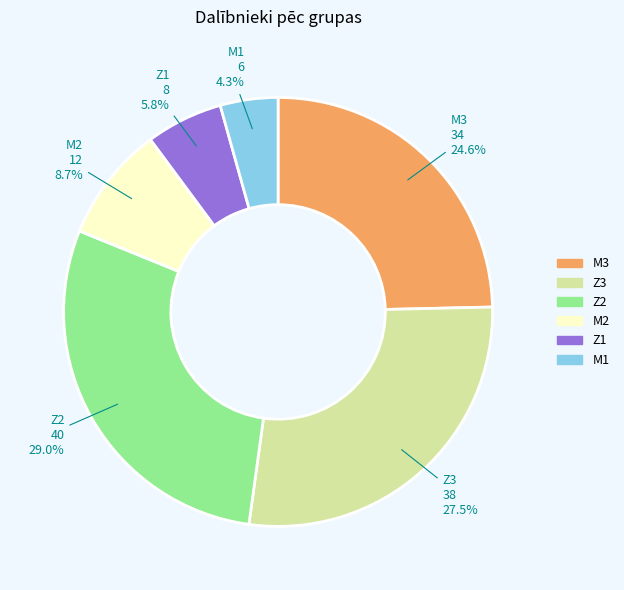

Rank the categories by value from highest to lowest.

Z2, Z3, M3, M2, Z1, M1